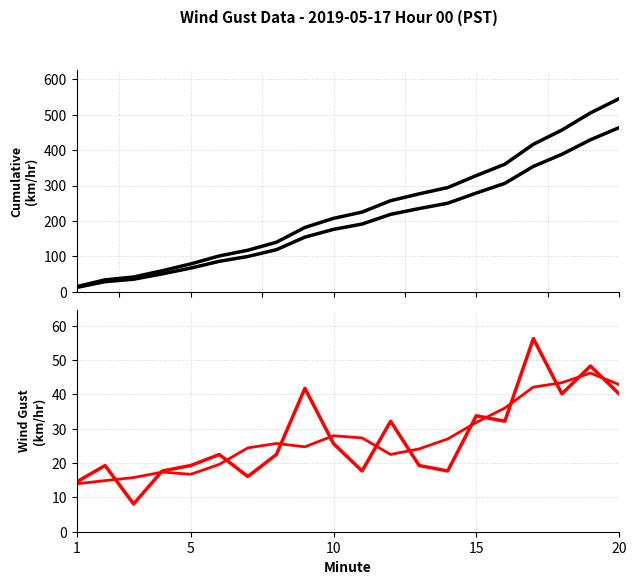

Which series has the largest range (max minus min)?

Cumulative Wind Gust